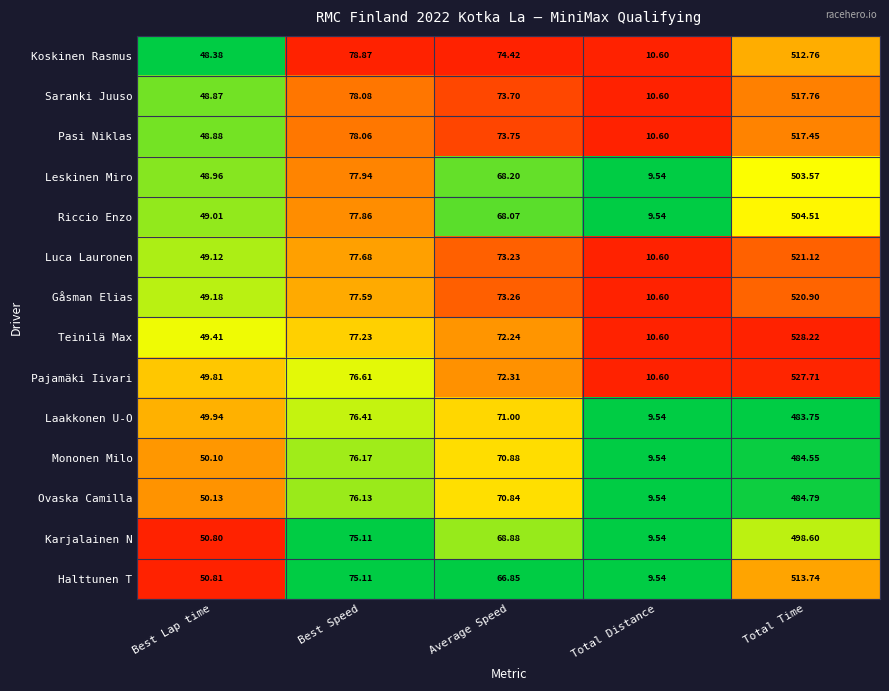

List the series in order of their peak value, highest first.

Teinilä Max, Pajamäki Iivari, Luca Lauronen, Gåsman Elias, Saranki Juuso, Pasi Niklas, Halttunen T, Koskinen Rasmus, Riccio Enzo, Leskinen Miro, Karjalainen N, Ovaska Camilla, Mononen Milo, Laakkonen U-O